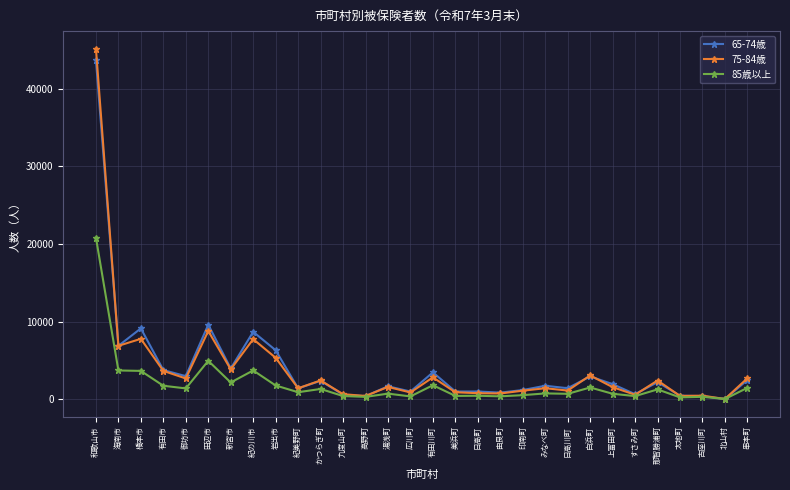

What are all the series names shown in the legend?

65-74歳, 75-84歳, 85歳以上